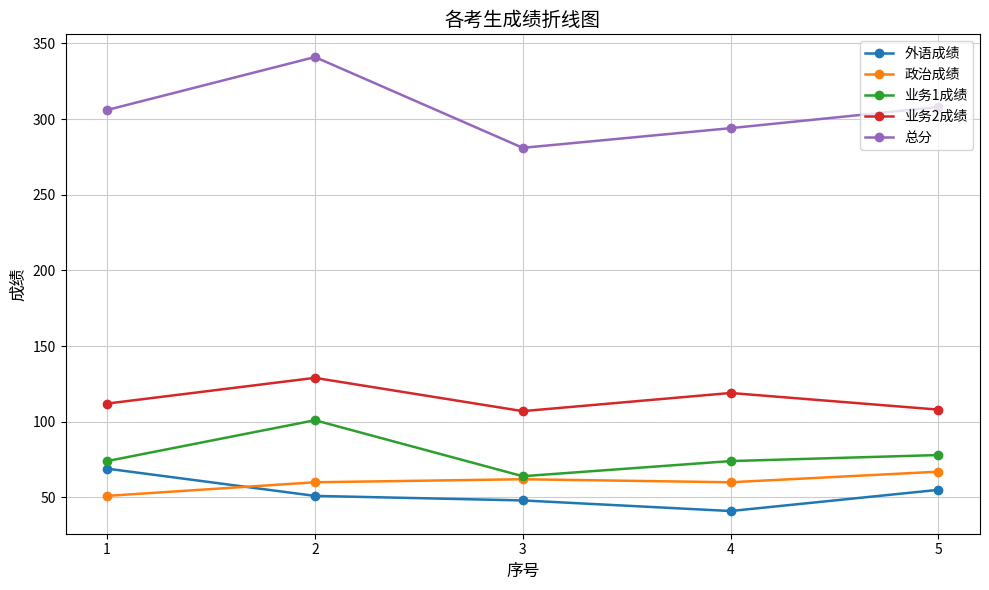

What is the maximum value for 总分?

341